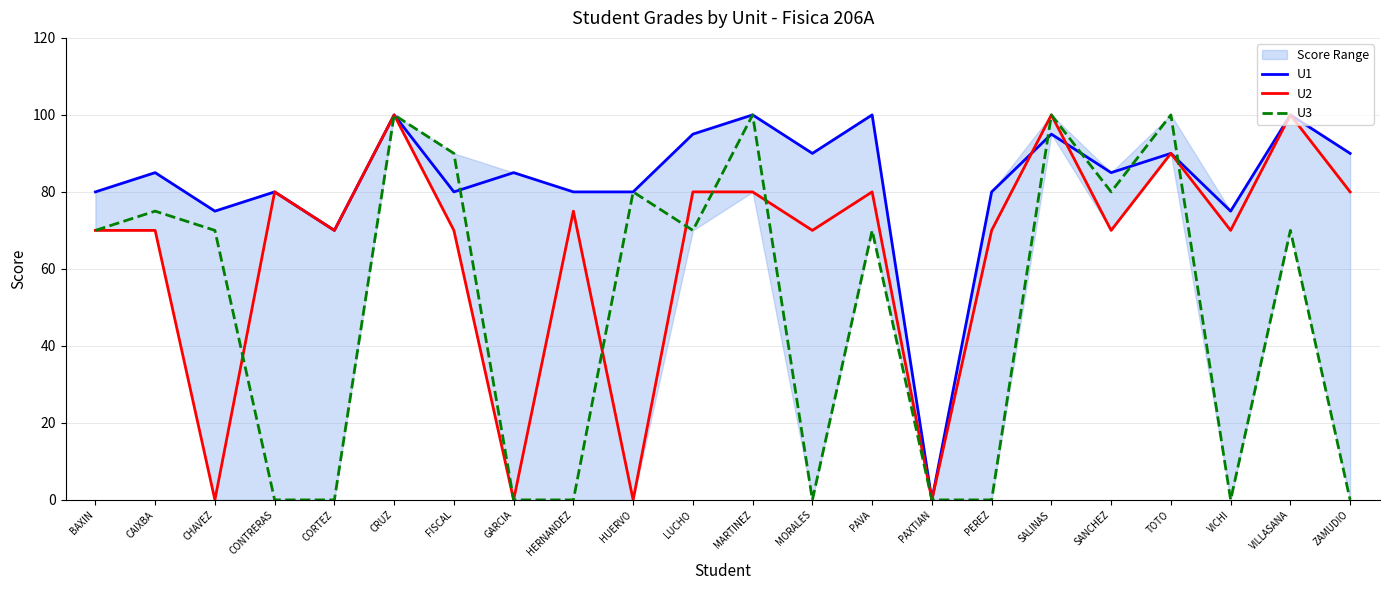

What is the difference between the maximum and minimum values in the U2 series?

100